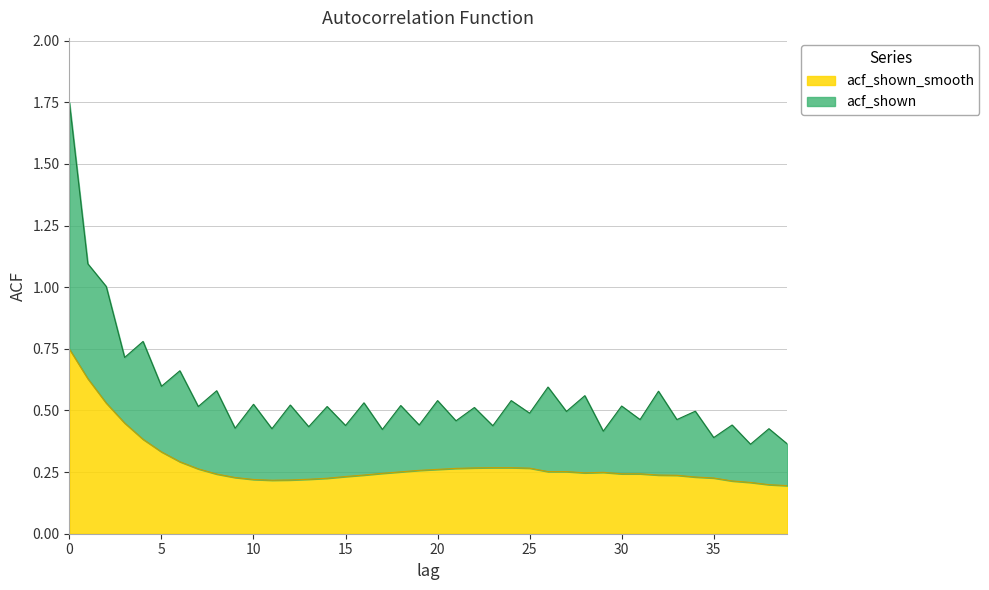

List the labels in order of value, largest first.

0, 1, 2, 3, 4, 5, 6, 23, 24, 22, 25, 21, 7, 20, 19, 26, 27, 18, 29, 28, 17, 30, 31, 8, 16, 32, 33, 15, 34, 9, 35, 14, 13, 10, 12, 11, 36, 37, 38, 39